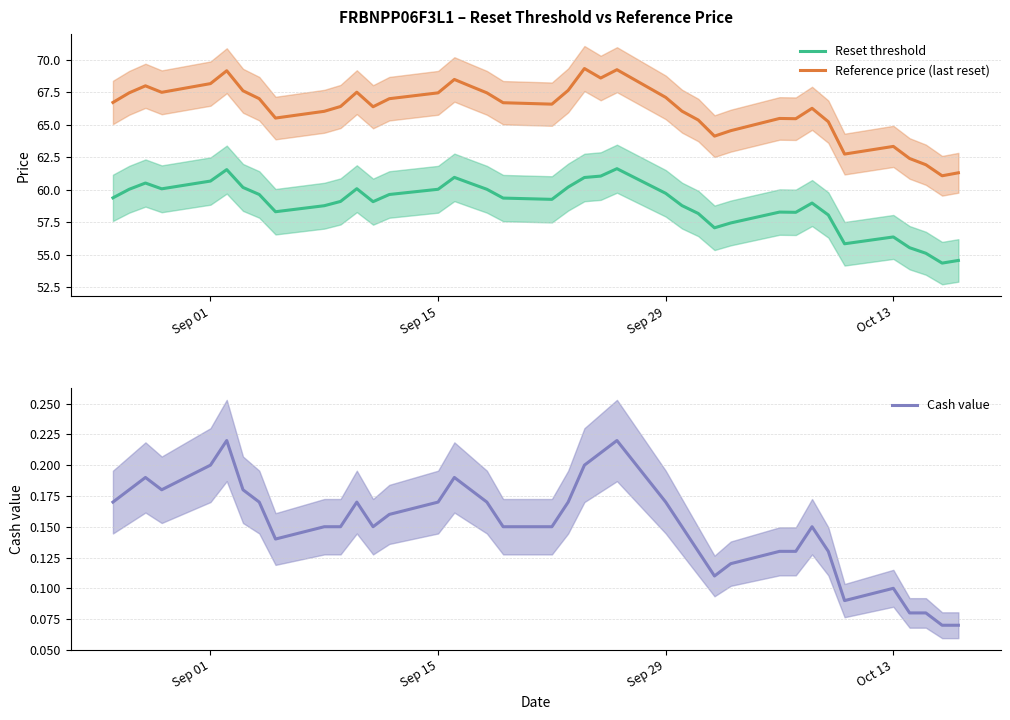

Which series has the largest total across all categories?

Reference price (last reset)